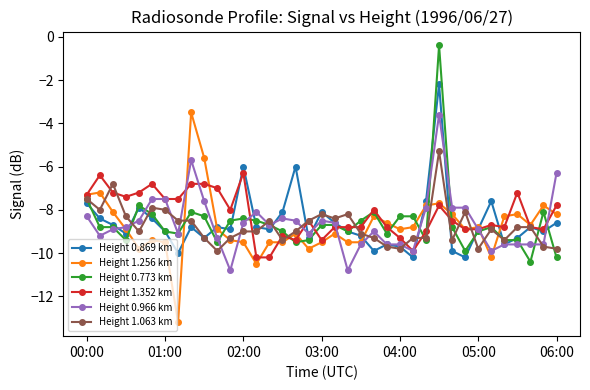

Reading left to right, extract all data points from this chart.

Height 0.869 km: -7.7	-8.4	-8.7	-9.1	-7.9	-8.4	-9.0	-10.0	-8.8	-9.3	-8.8	-8.9	-6.0	-8.8	-8.9	-8.1	-6.0	-9.3	-8.1	-8.6	-9.0	-9.2	-9.9	-9.6	-9.7	-10.2	-7.6	-2.2	-9.9	-10.2	-8.9	-7.6	-9.6	-9.3	-8.8	-9.0	-8.6
Height 1.256 km: -7.3	-7.2	-8.1	-8.9	-9.8	-9.4	-9.5	-13.2	-3.5	-5.6	-8.9	-9.4	-9.5	-10.5	-9.5	-9.5	-9.1	-9.8	-9.5	-9.1	-9.5	-9.5	-8.3	-8.6	-8.9	-8.8	-7.8	-7.7	-8.2	-8.9	-8.8	-10.2	-8.3	-8.2	-8.7	-7.8	-8.2
Height 0.773 km: -7.5	-8.8	-8.8	-9.4	-7.8	-8.2	-9.0	-9.1	-8.1	-8.3	-9.5	-8.5	-8.4	-8.5	-8.7	-9.0	-9.5	-9.4	-8.7	-8.7	-9.0	-8.5	-8.1	-9.1	-8.3	-8.3	-9.4	-0.4	-8.8	-9.9	-9.0	-8.8	-9.4	-9.4	-10.4	-8.1	-10.2
Height 1.352 km: -7.3	-6.4	-7.2	-7.4	-7.2	-6.8	-7.5	-7.5	-6.8	-6.8	-7.0	-8.0	-6.3	-10.2	-10.2	-9.2	-9.4	-8.5	-9.4	-8.8	-8.8	-8.8	-8.0	-8.8	-9.3	-9.9	-9.0	-7.8	-8.5	-8.9	-8.9	-8.7	-8.8	-7.2	-8.8	-8.9	-7.8
Height 0.966 km: -8.3	-9.2	-8.9	-8.8	-8.5	-7.5	-7.5	-9.1	-5.7	-7.6	-9.3	-10.8	-8.6	-8.1	-8.7	-8.4	-8.5	-9.1	-8.5	-8.6	-10.8	-9.6	-9.0	-9.6	-9.6	-9.9	-7.9	-3.6	-7.9	-7.9	-8.9	-9.9	-9.6	-9.6	-9.6	-9.6	-6.3
Height 1.063 km: -7.5	-8.0	-6.8	-8.3	-9.0	-7.9	-8.0	-8.5	-8.5	-9.3	-9.9	-9.3	-9.0	-9.0	-8.5	-9.4	-9.0	-8.5	-8.2	-8.4	-8.2	-9.1	-9.3	-9.7	-9.8	-9.3	-9.3	-5.3	-9.4	-8.1	-9.8	-8.9	-9.4	-8.8	-8.8	-9.7	-9.8